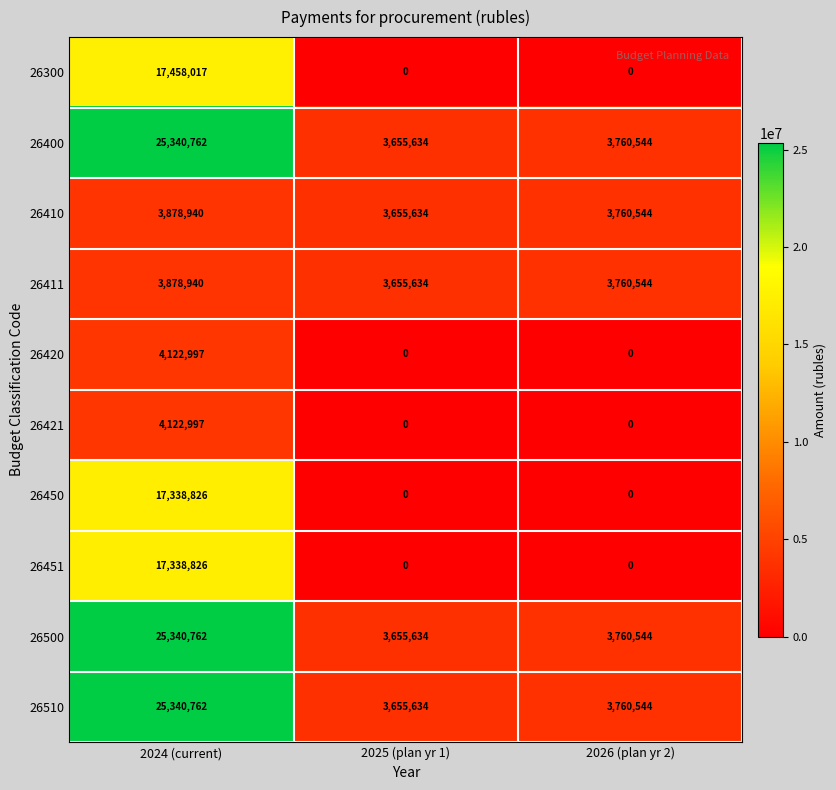

What is the highest value of the 26500 series?

25340762